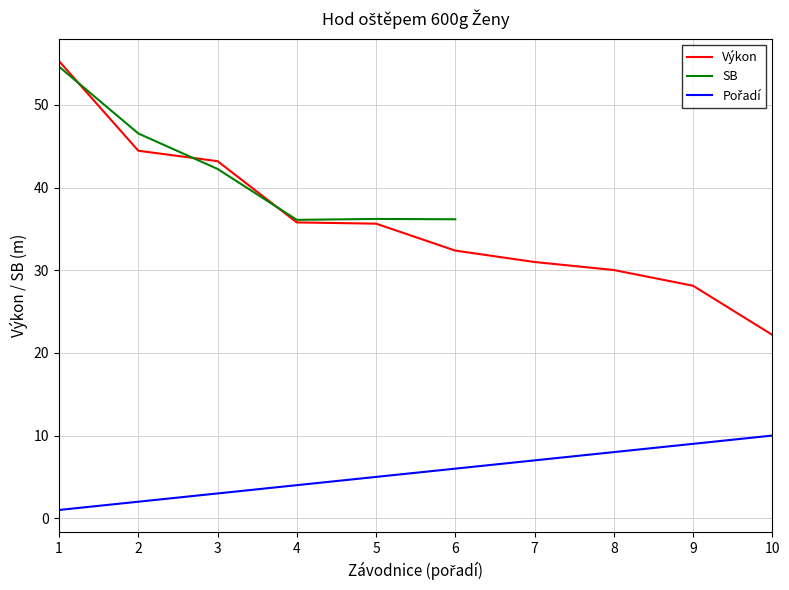

What is the spread (max minus min) of values at 6?

30.2